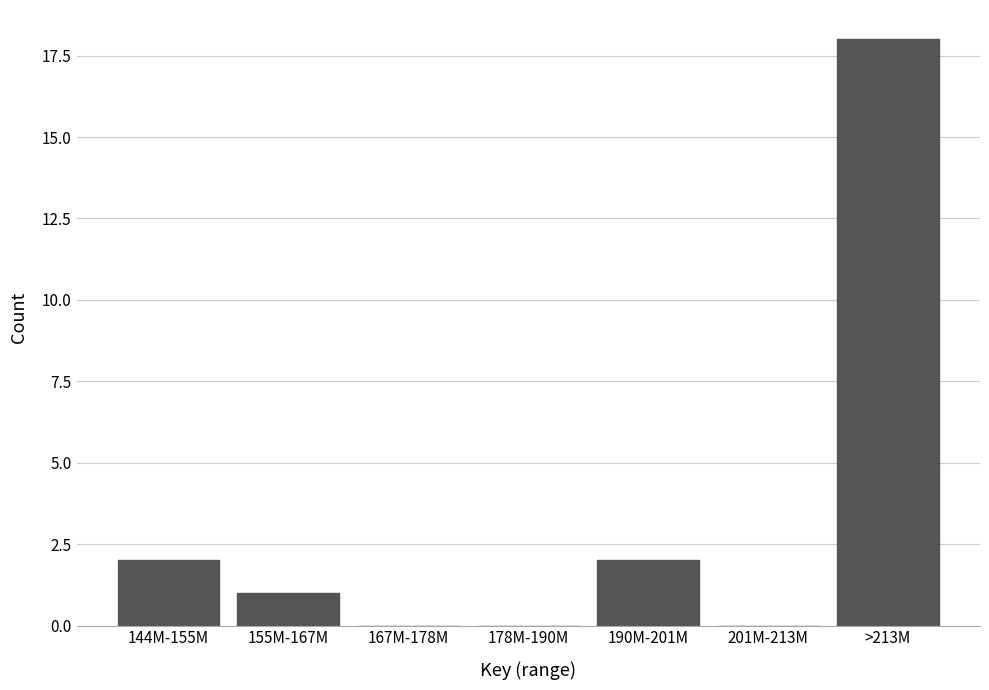

Reading right to left, what are all the values shown in this chart?

>213M=18	201M-213M=0	190M-201M=2	178M-190M=0	167M-178M=0	155M-167M=1	144M-155M=2